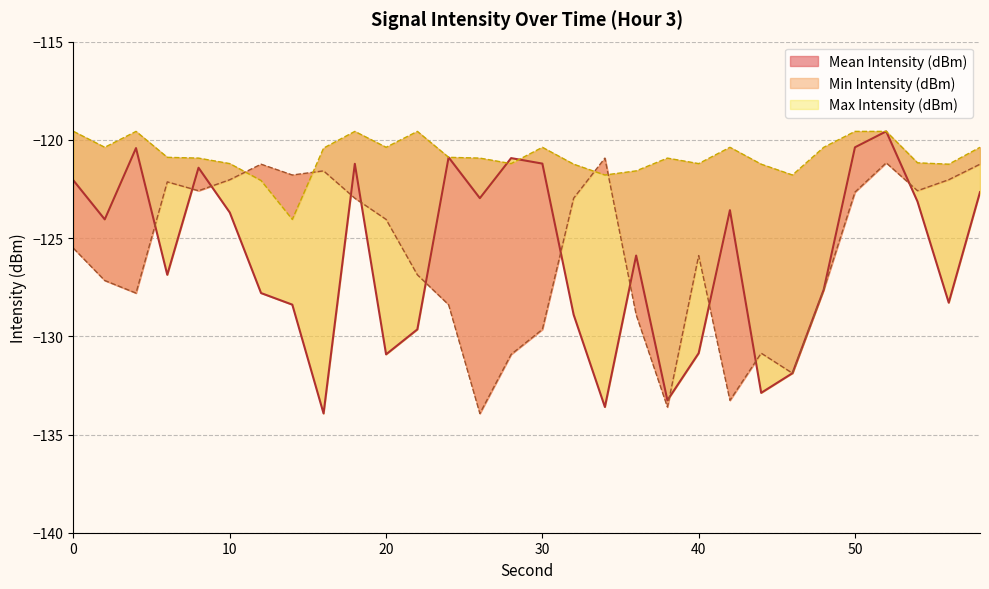

Which series has the largest total across all categories?

Max Intensity (dBm)